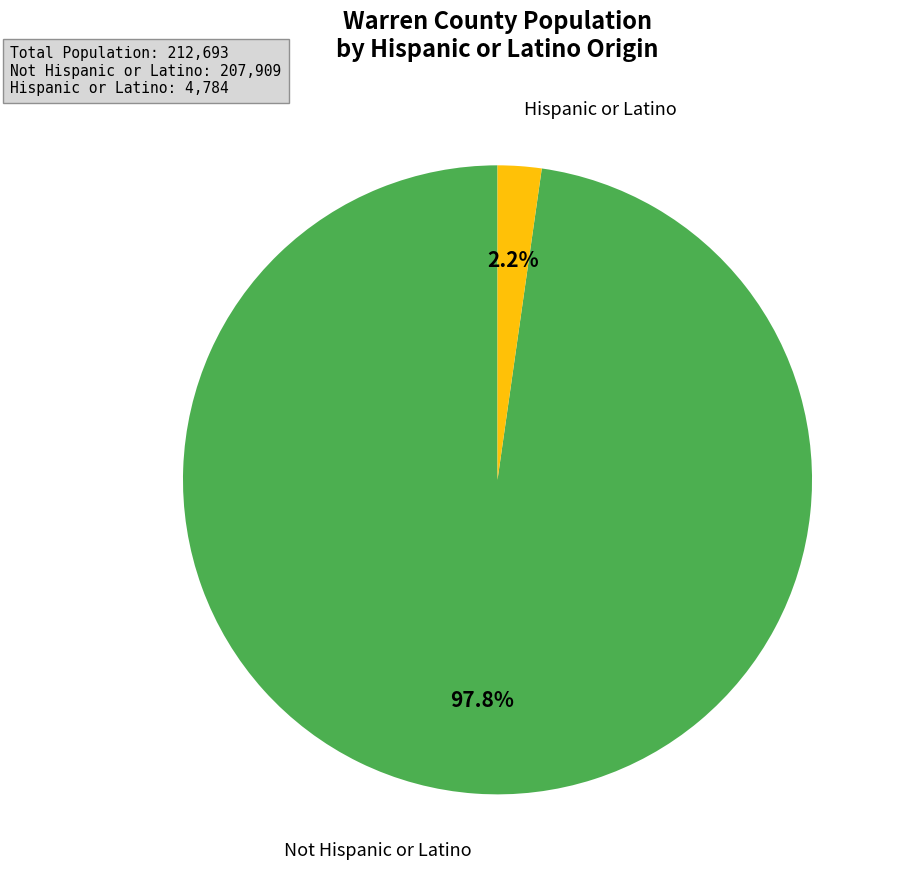

What is the majority slice?

Not Hispanic or Latino